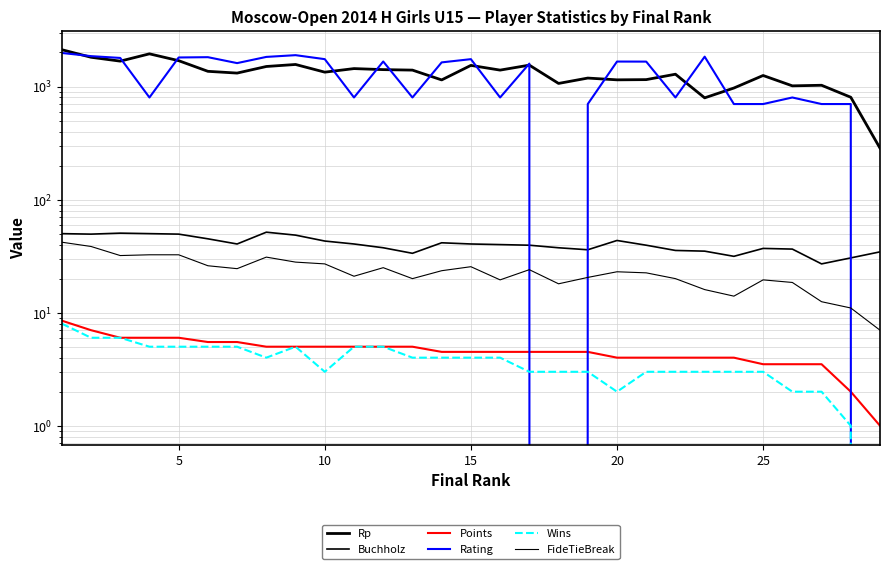

How many values in the Rp series exceed 1340?

14